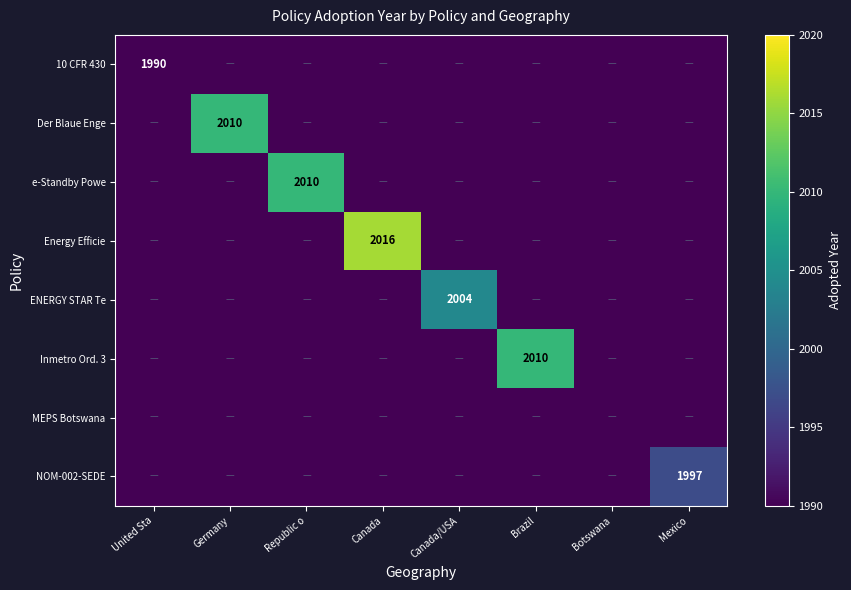

List the series in order of their peak value, lowest first.

MEPS Botswana, 10 CFR 430, NOM-002-SEDE, ENERGY STAR Te, Der Blaue Enge, e-Standby Powe, Inmetro Ord. 3, Energy Efficie